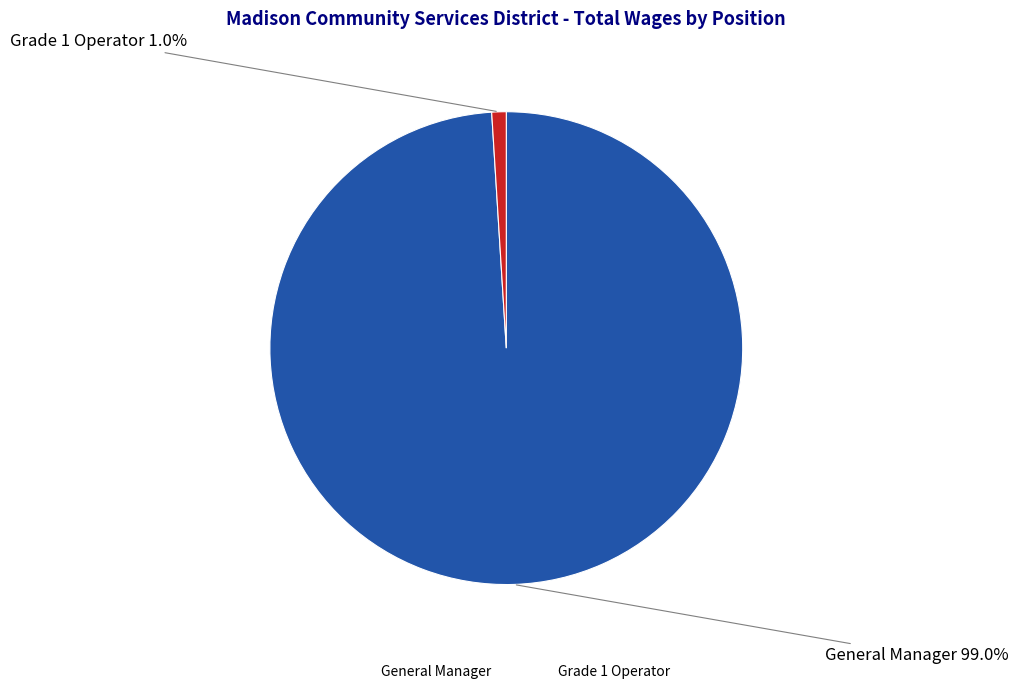

To the nearest percent, what portion does Grade 1 Operator represent?

1%